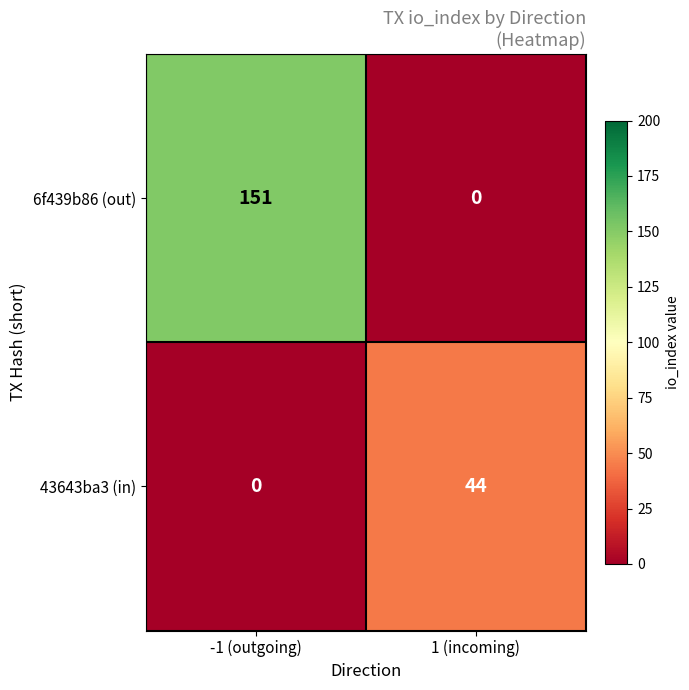

List the labels in order of 43643ba3 (in) value, smallest first.

-1 (outgoing), 1 (incoming)